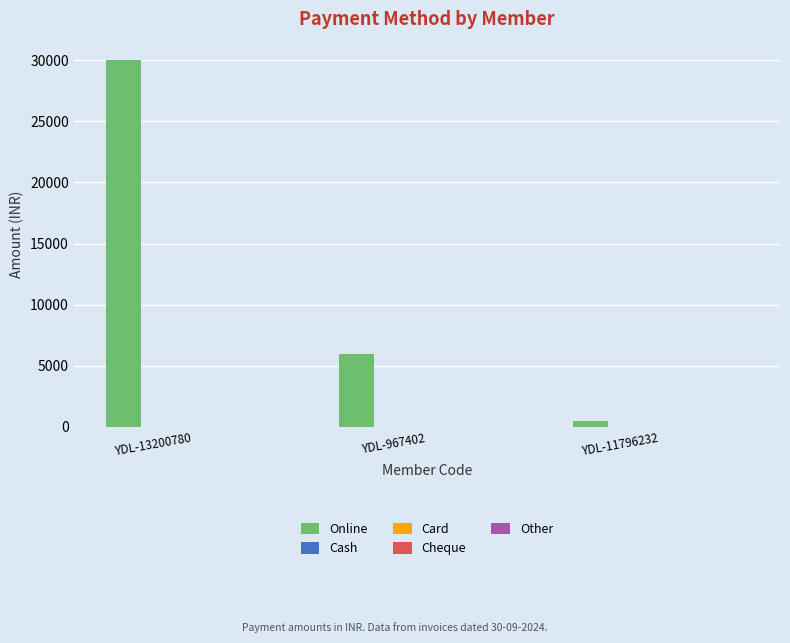

What is the maximum value shown in the chart?

30000